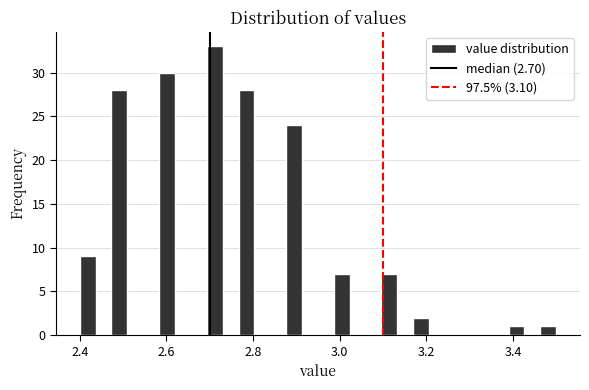

Read against the x-axis, roughly where is the centre of the tallest bar?

2.72